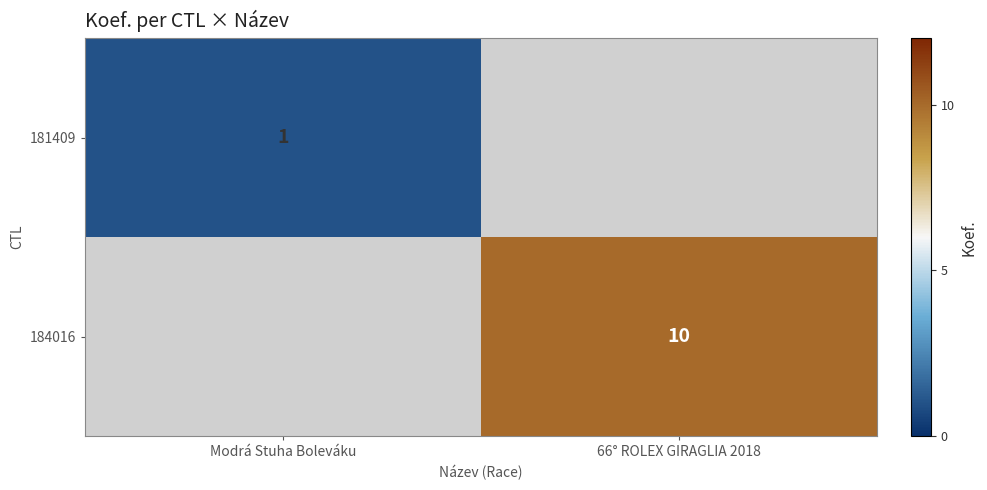

True or false: 184016 has a value of 10 at 66° ROLEX GIRAGLIA 2018.

True